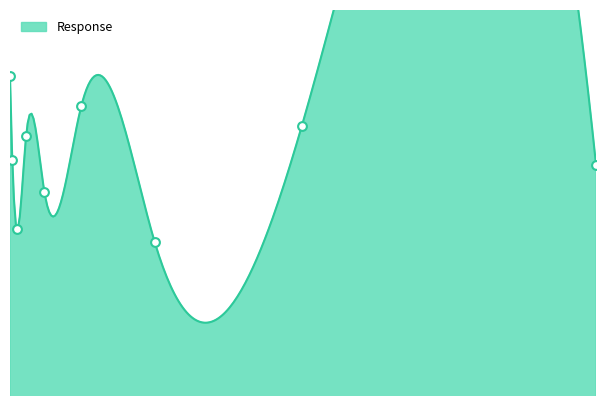

What is the ratio of the value at 0.032 to the value at 0.008?

1.0